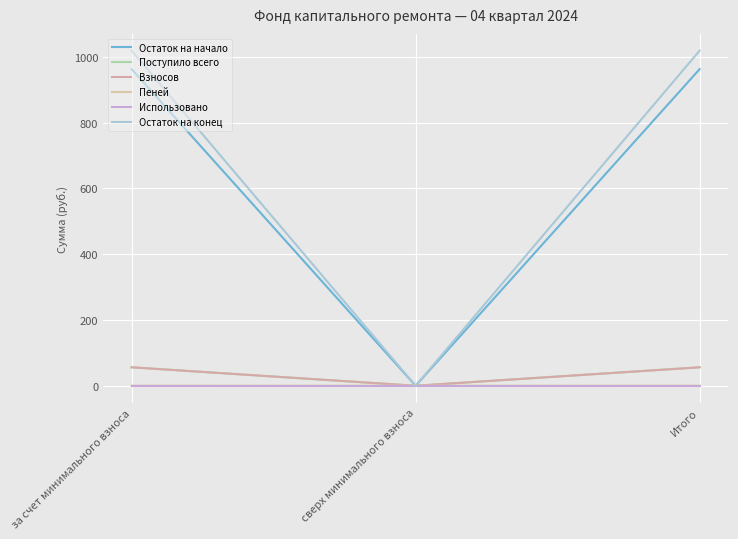

Which series has the largest total across all categories?

Остаток на конец